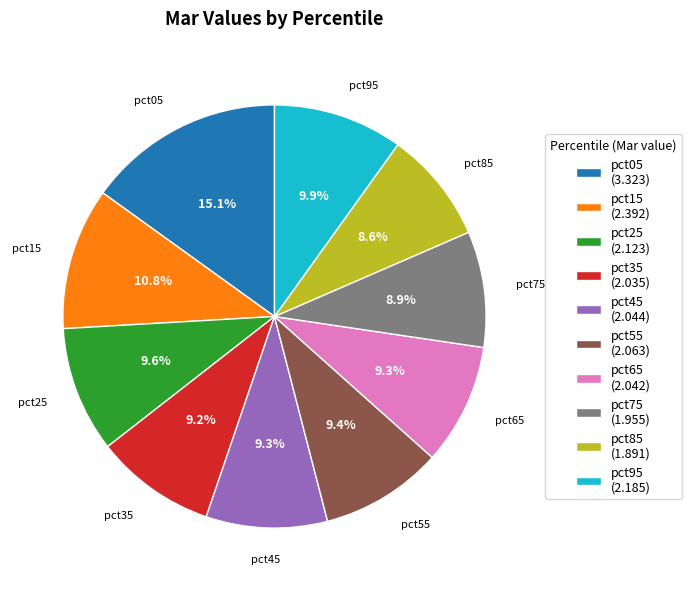

To the nearest percent, what is the combined percentage of pct35 and pct65?

18%